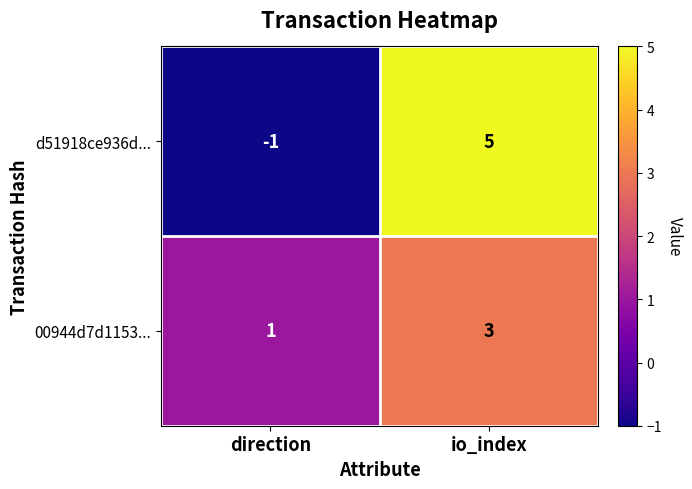

The 00944d7d1153... series shows 3 at io_index. True or false?

True